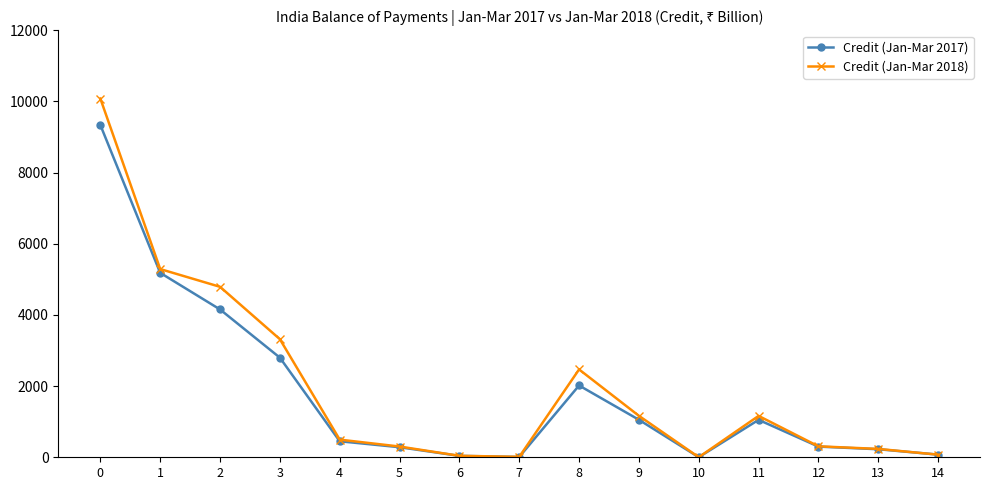

What is the maximum value shown in the chart?

10082